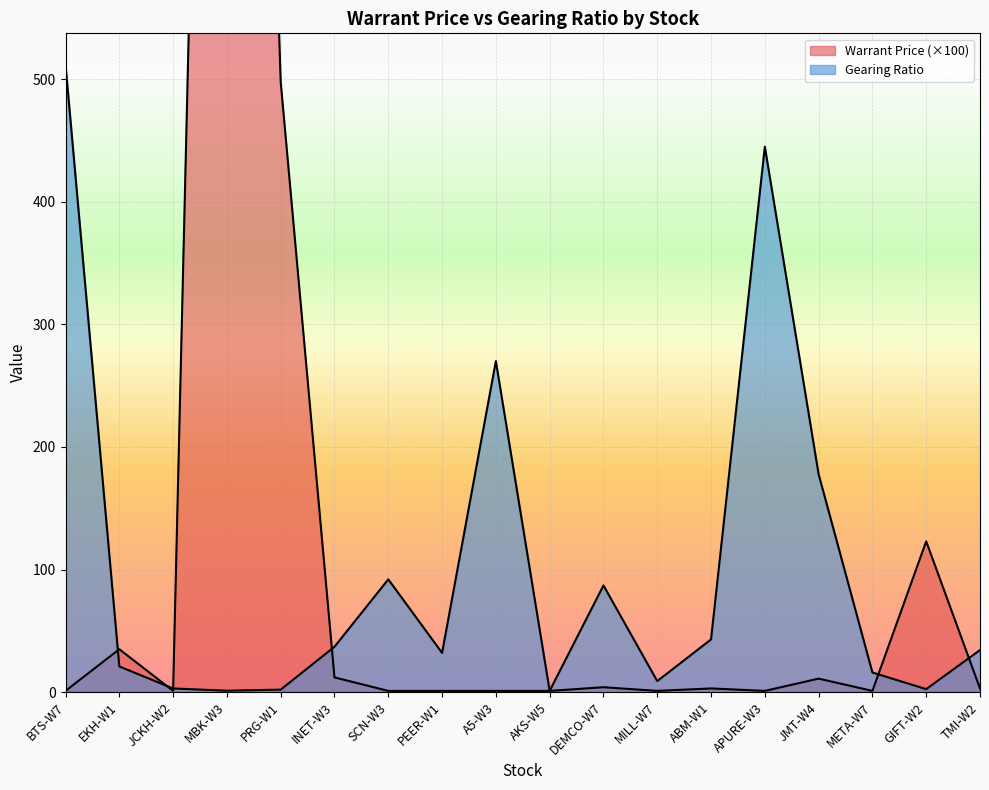

What is the approximate value of Gearing Ratio at SCN-W3?

92.0